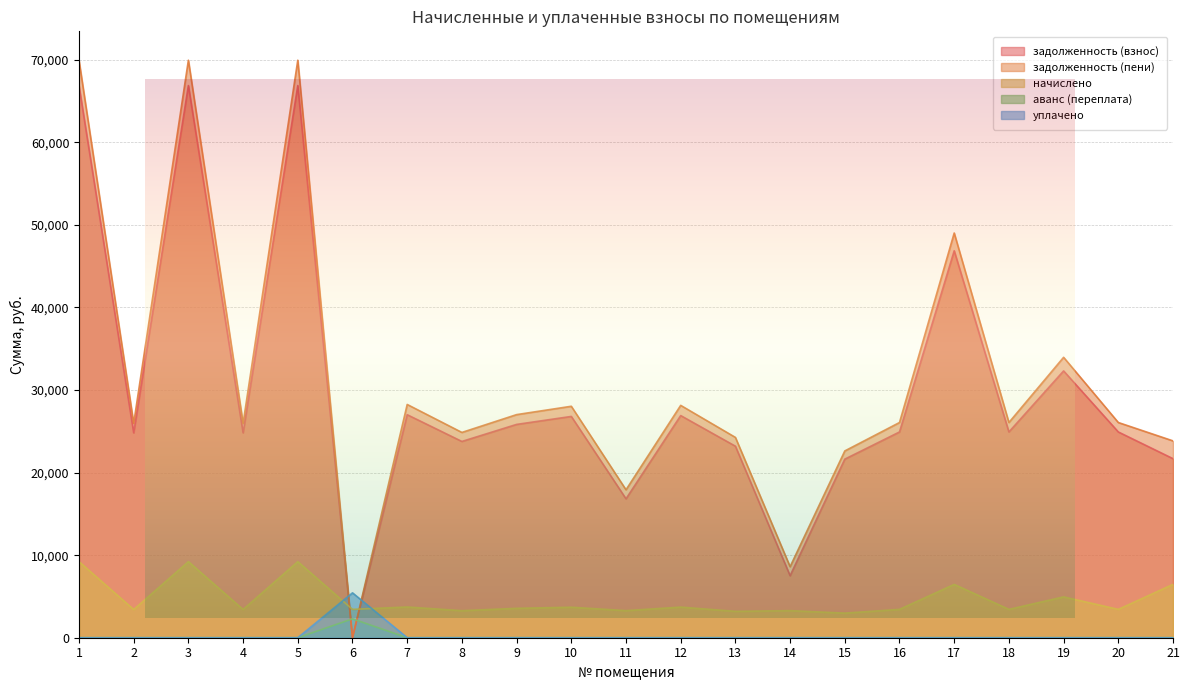

Which series has the largest total across all categories?

задолженность (пени)